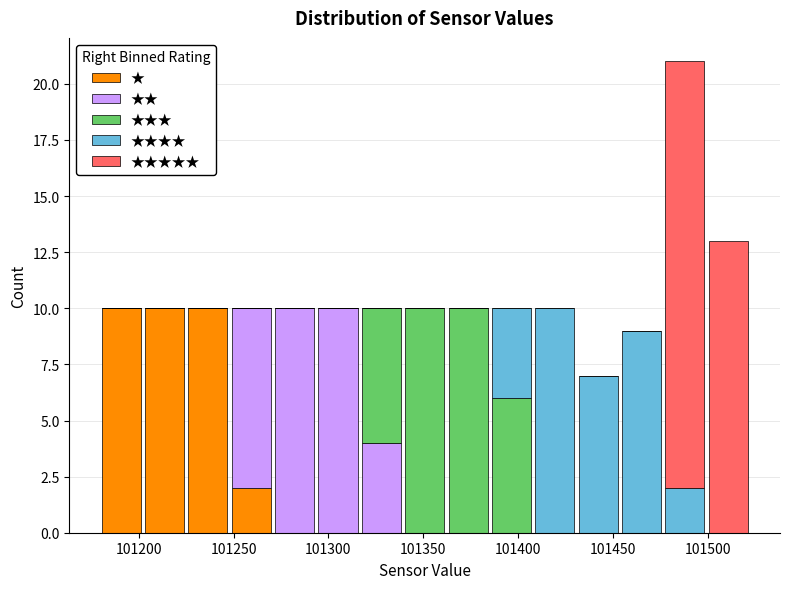

Reading left to right, transcribe this chart: for each stacked bar, give the range it covers on the x-axis and its total height. Neither the bar edges nor the heights are printed on the chart, so give them approximately, as read against the axes.

101180 to 101200: 10
101200 to 101225: 10
101225 to 101250: 10
101250 to 101270: 10
101270 to 101295: 10
101295 to 101315: 10
101315 to 101340: 10
101340 to 101360: 10
101360 to 101385: 10
101385 to 101410: 10
101410 to 101430: 10
101430 to 101455: 7
101455 to 101475: 9
101475 to 101500: 21
101500 to 101520: 13